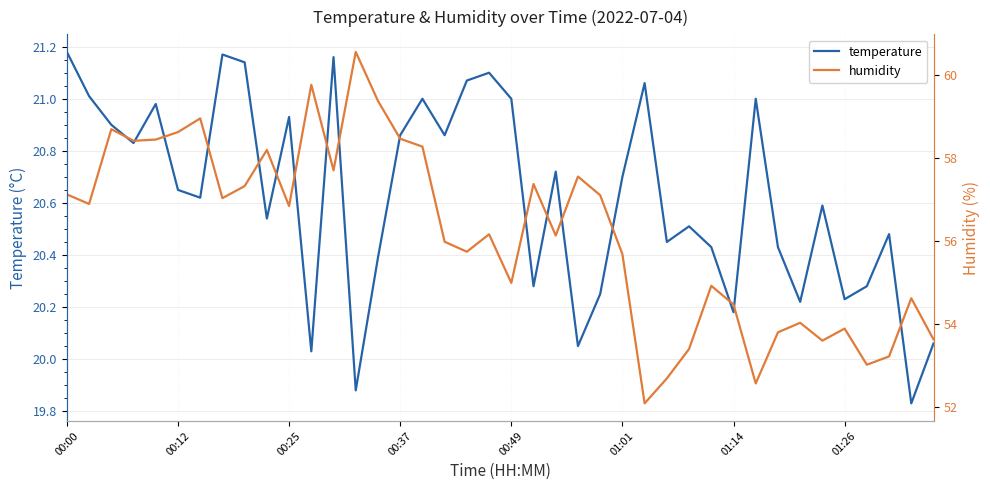

What is the average value of the humidity series?

56.2